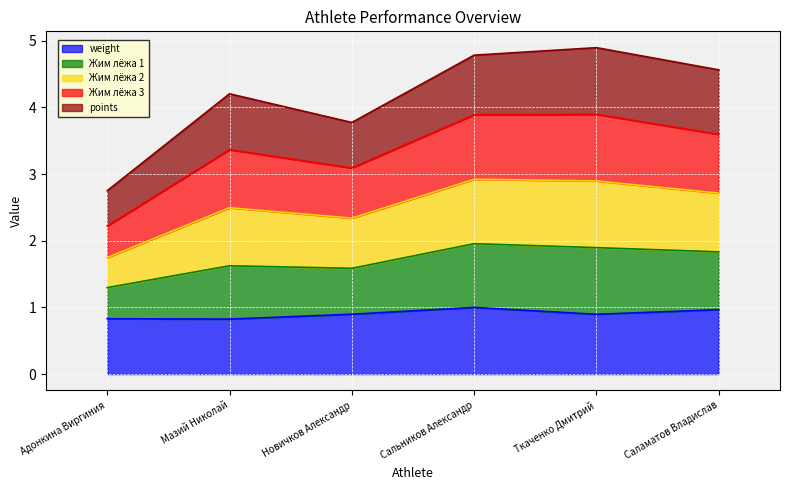

Where is the first local minimum for Жим лёжа 2?

Новичков Александр